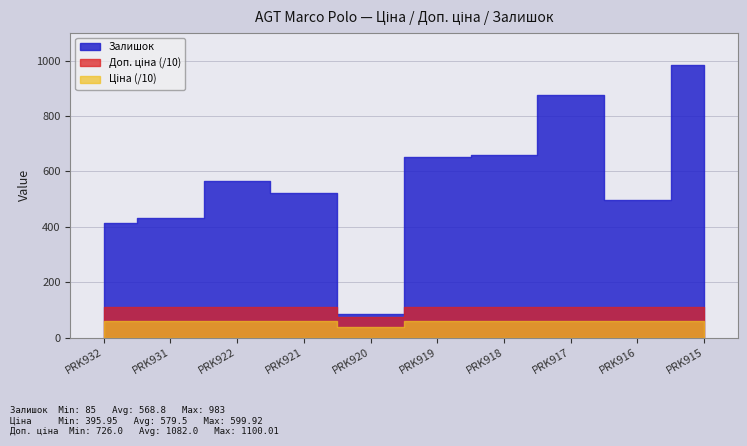

List the series in order of their peak value, lowest first.

Ціна, Залишок, Доп. ціна